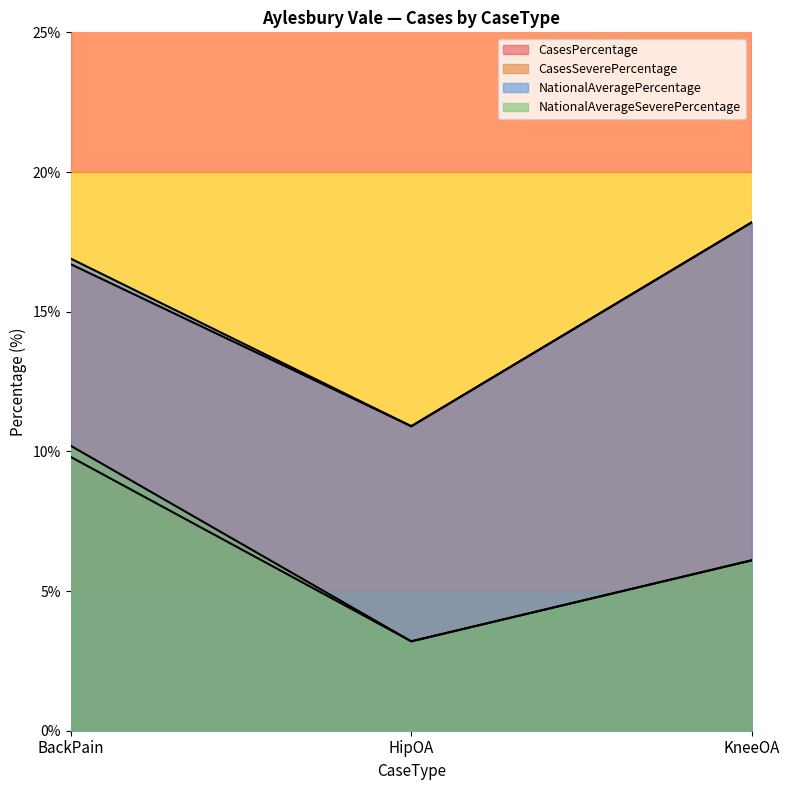

What is the highest value of the CasesSeverePercentage series?

9.8